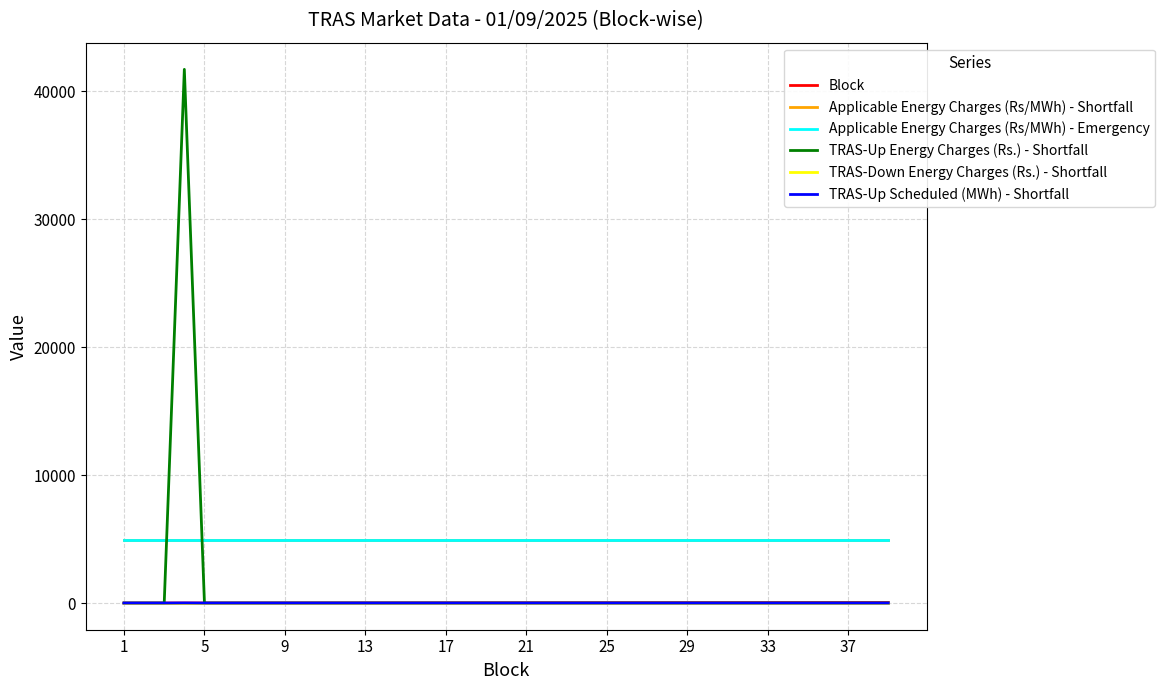

Does the chart display data point markers on the line(s)?

No